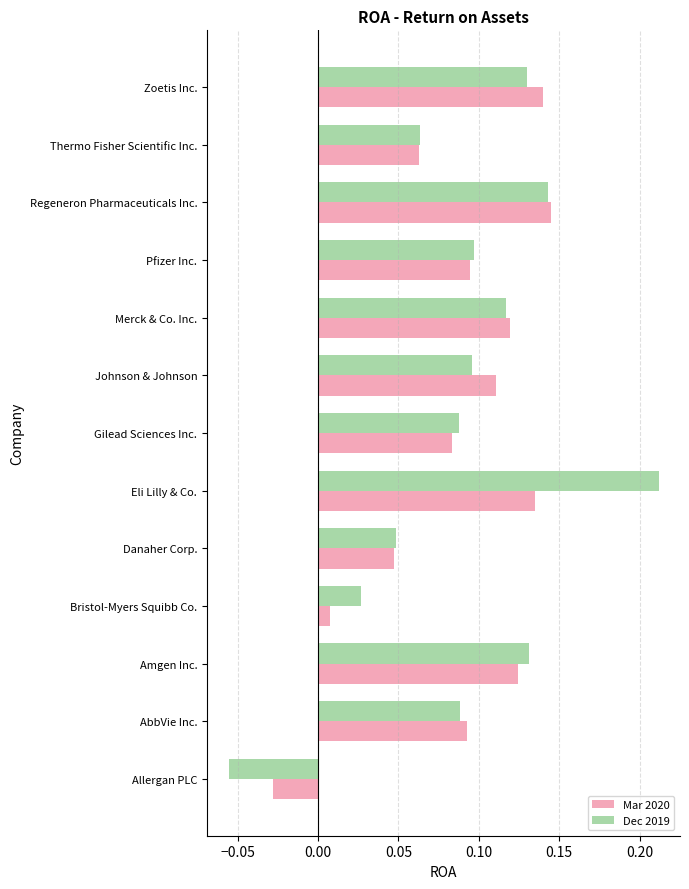

At which label is Mar 2020 closest to 0?

Bristol-Myers Squibb Co.